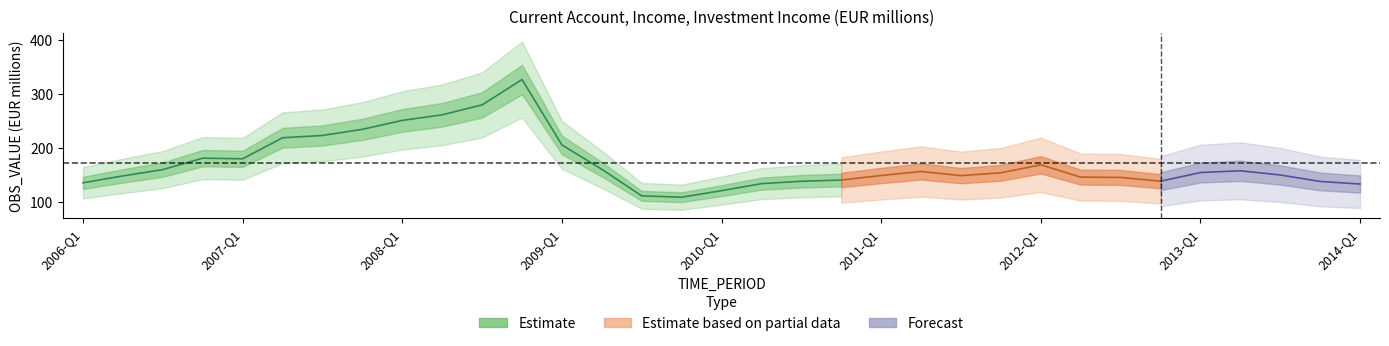

What position from the left is 2007-Q3?

7